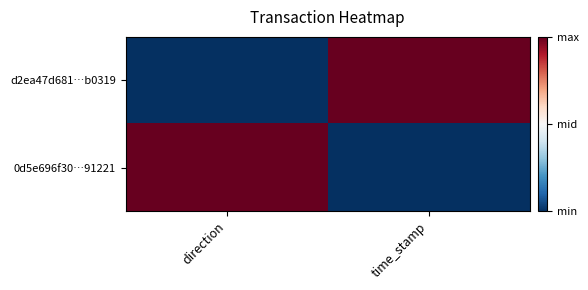

How many series are shown in this chart?

2